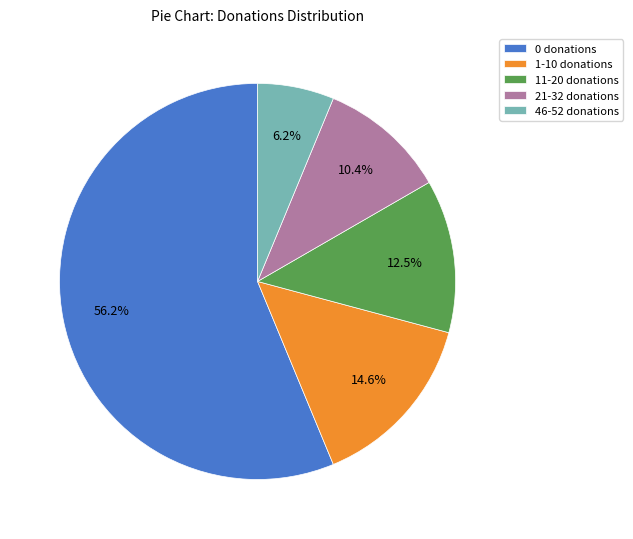

Does 0 donations represent more than half of the total?

Yes